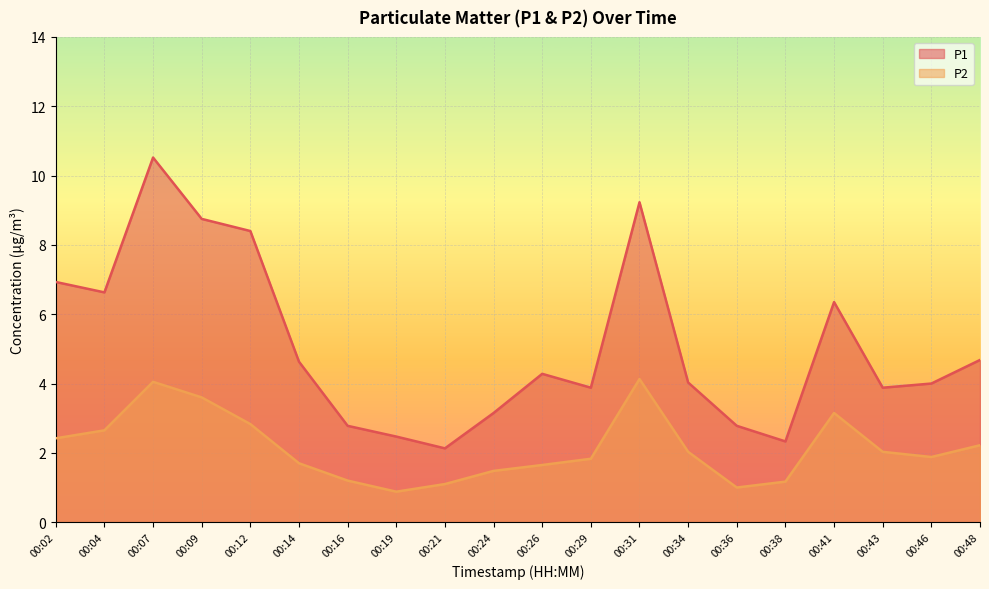

How many data points in P2 are less than 2?

10